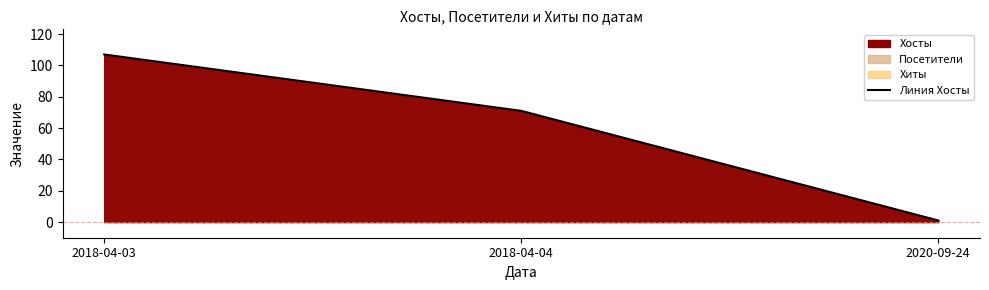

Reading right to left, extract all data points from this chart.

Хосты: 1	71	107
Посетители: 1	71	107
Хиты: 1	71	107